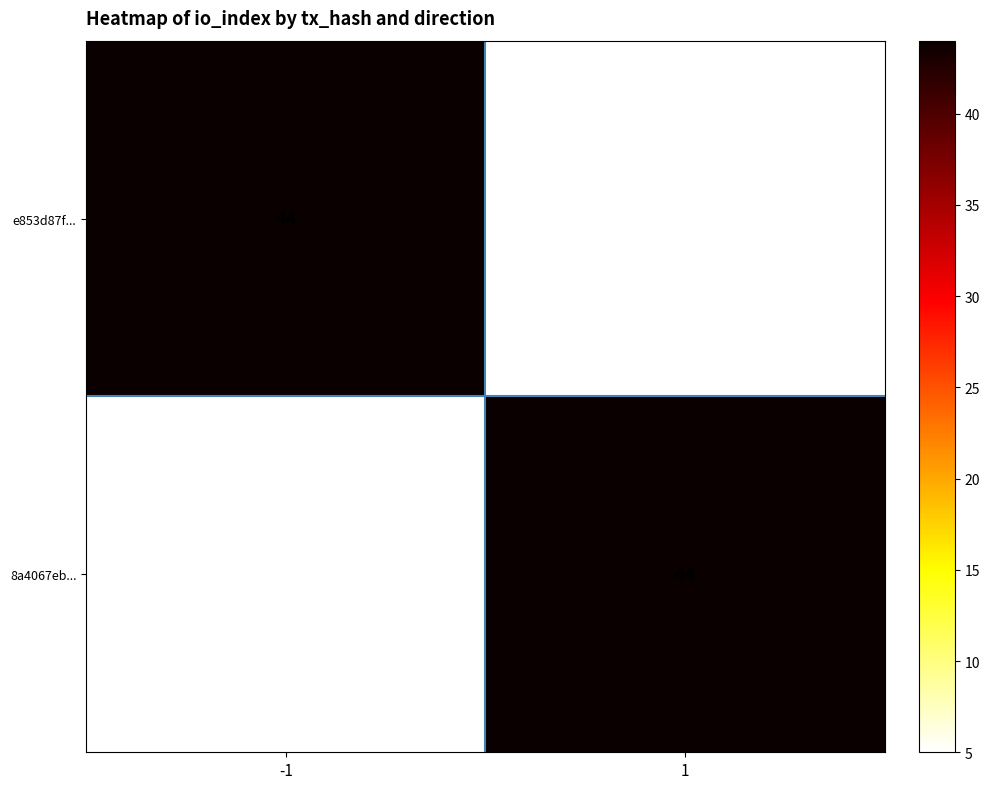

The value of e853d87f... at -1 is 44. True or false?

True